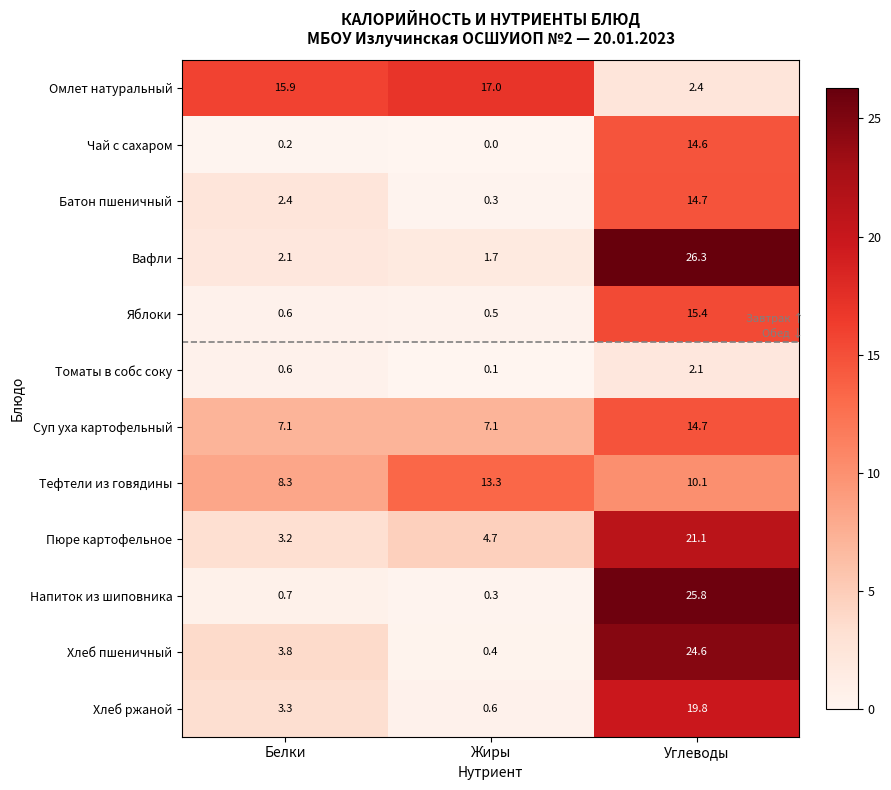

At which category is the sum across all series the highest?

Углеводы